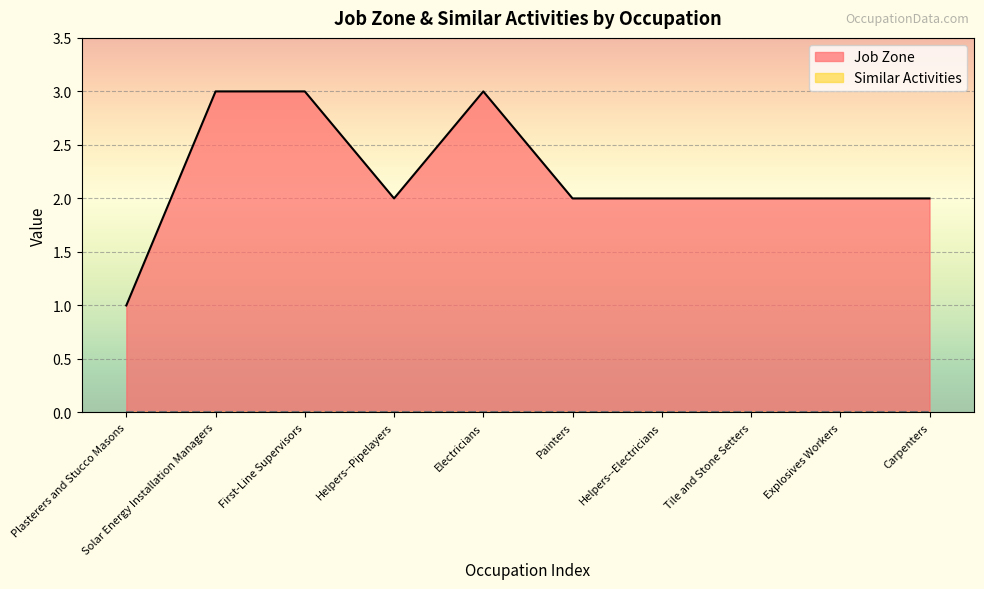

How many data points are less than 2?

1